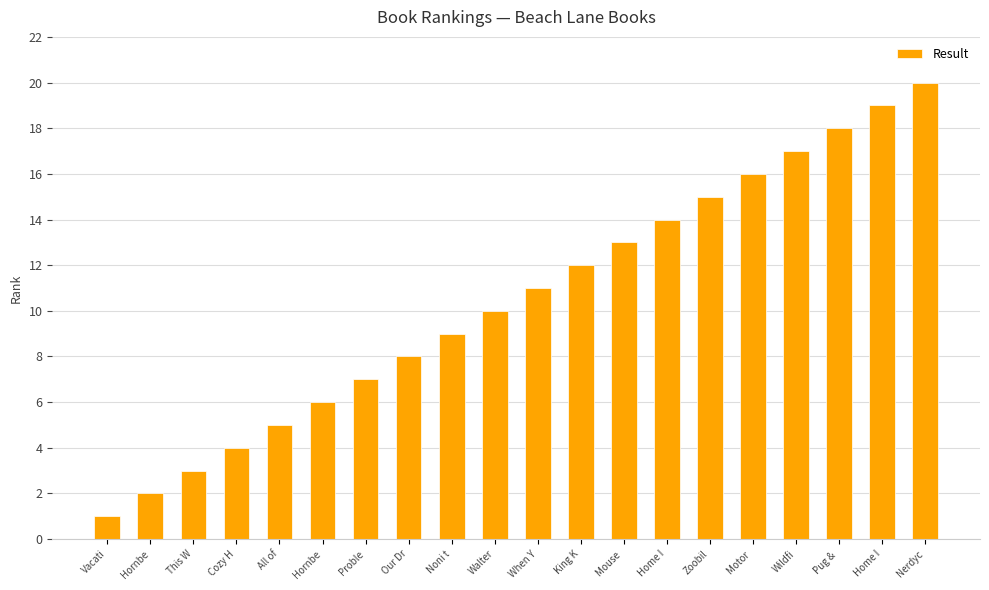

What is the label of the 13th bar from the left?

Mouse 